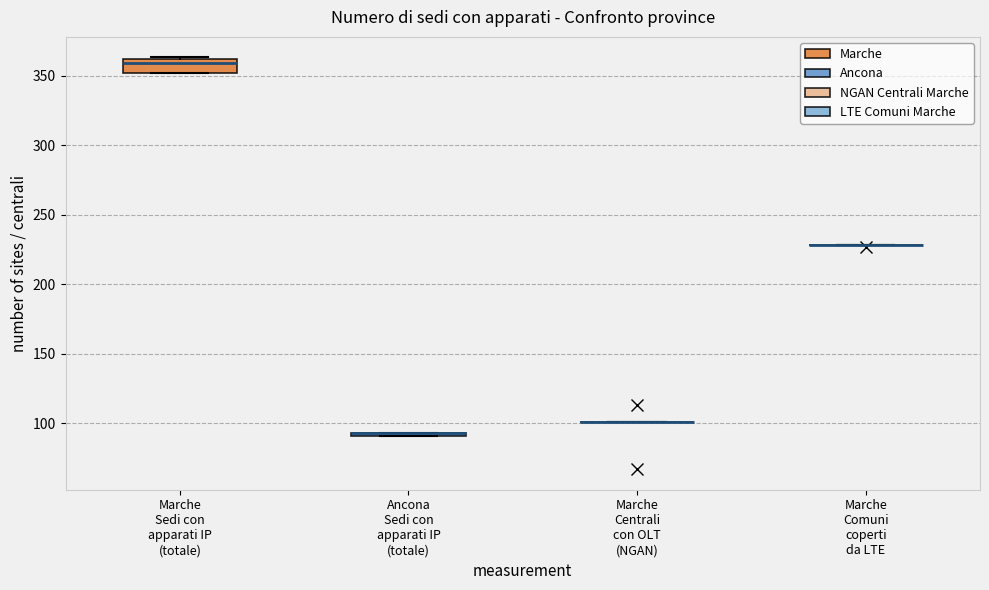

Comparing the boxes themselves (not the whiskers), which one is the tallest?

Marche Sedi con apparati IP (totale)